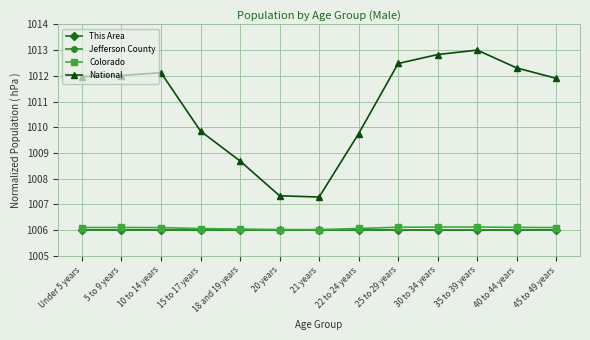

What is the minimum value for Jefferson County?

1006.0